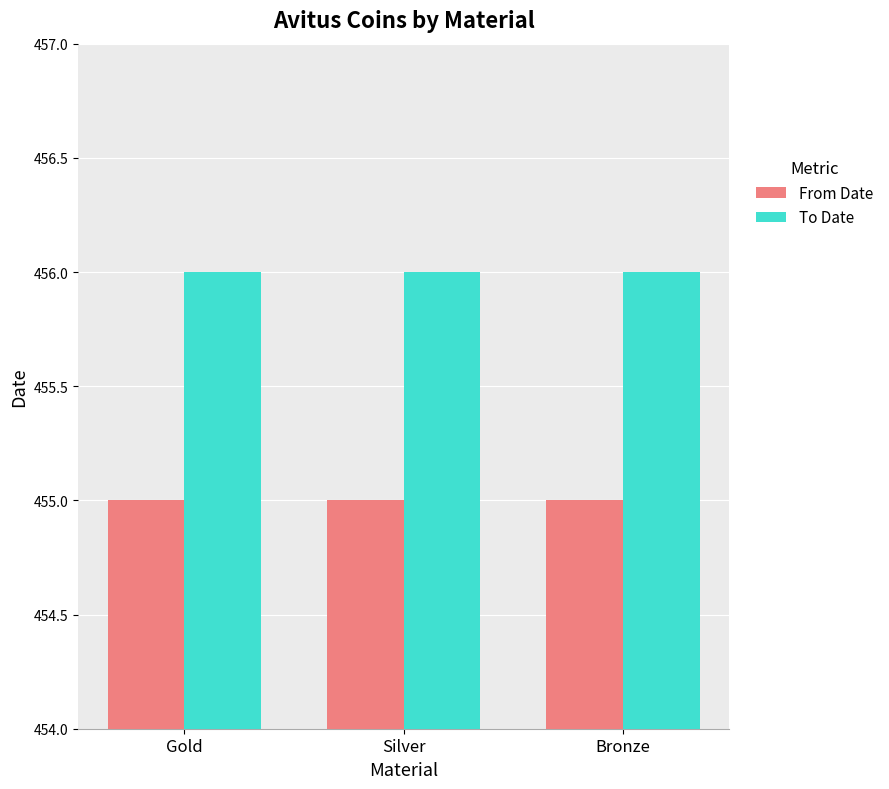

Is it true that From Date equals 455 at Gold?

True